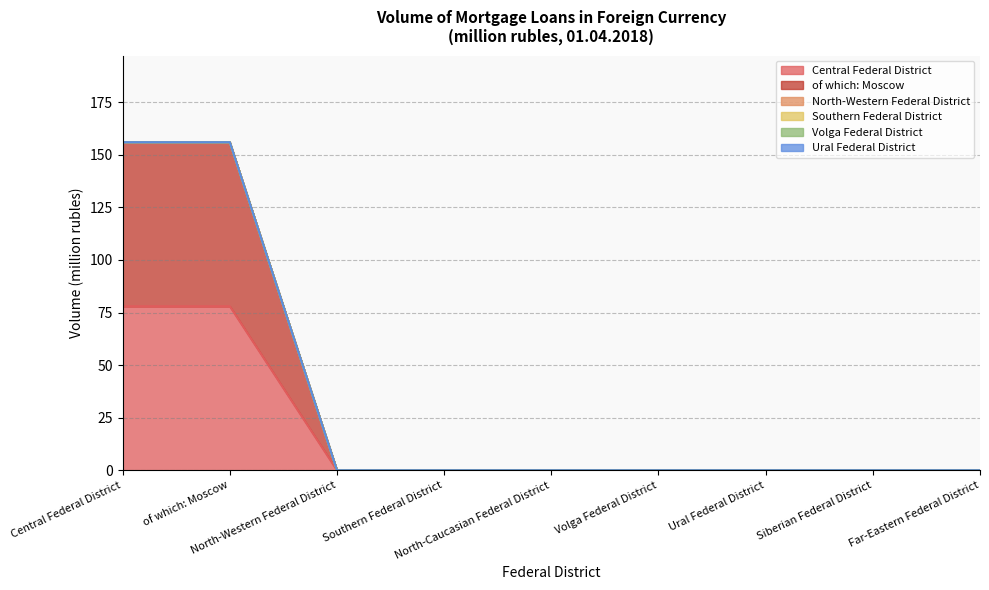

What is the average value of the Central Federal District series?

17